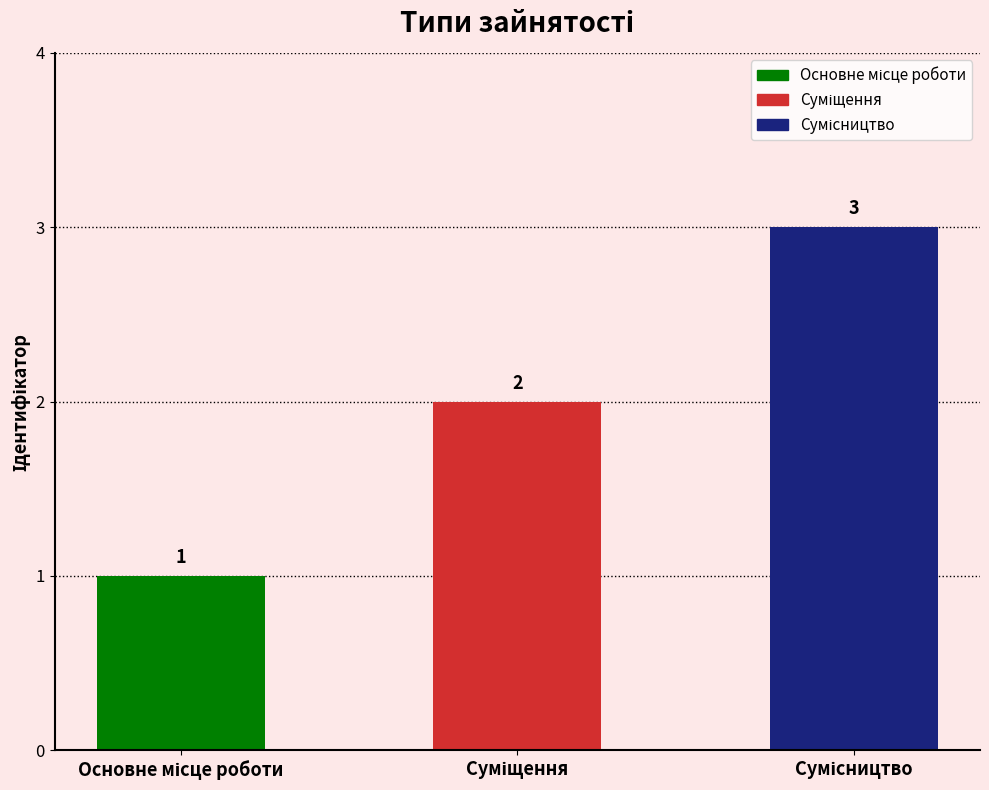

List the labels in order of value, smallest first.

Основне місце роботи, Суміщення, Сумісництво